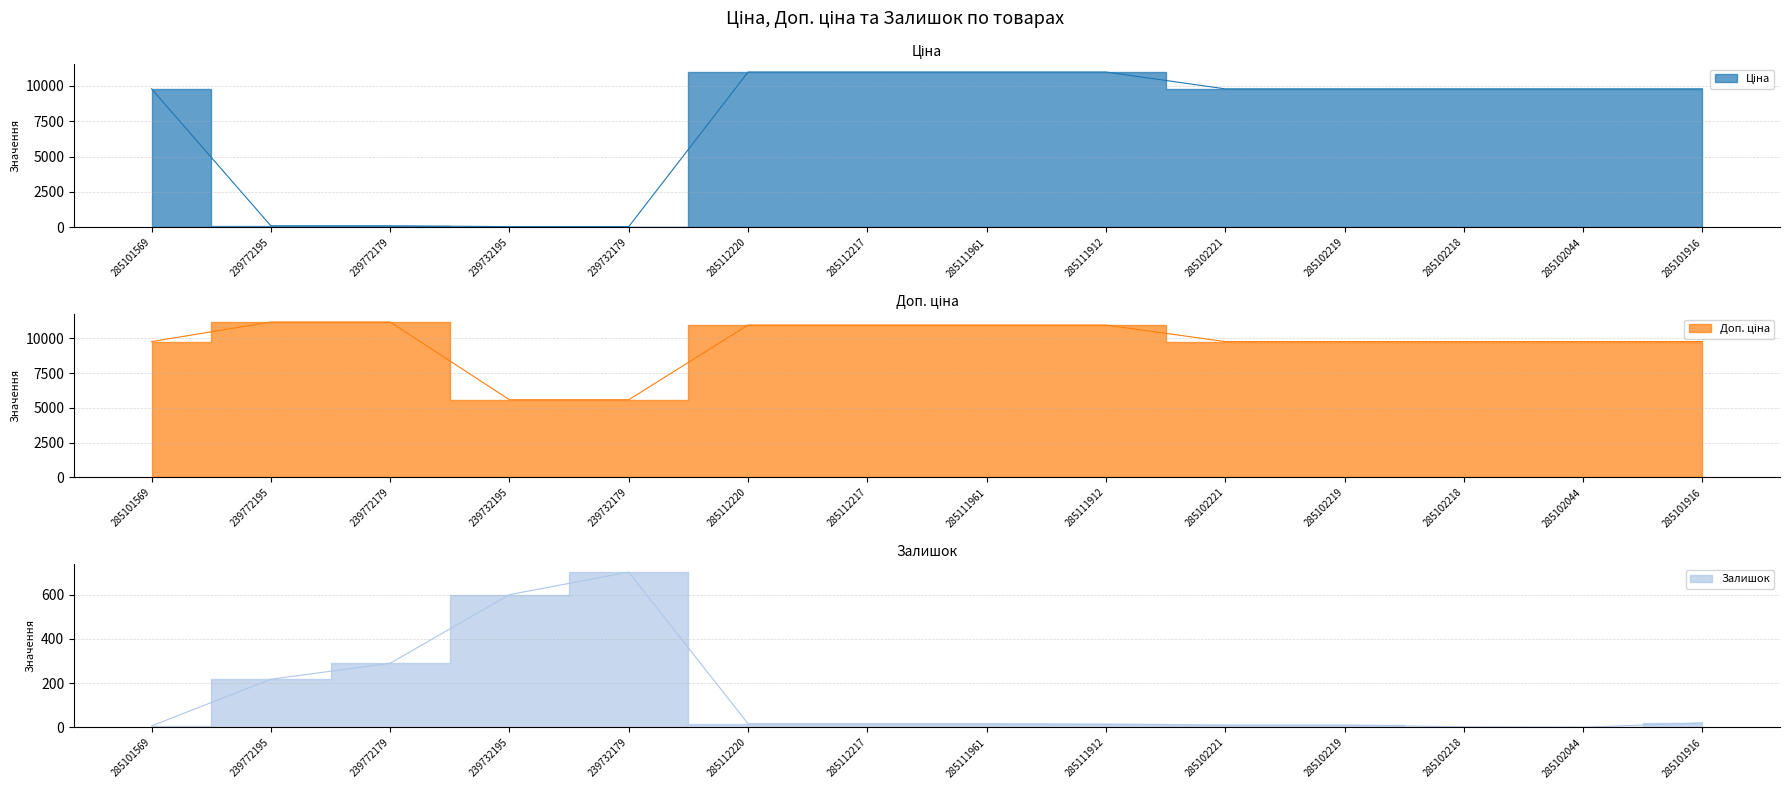

Which series has the largest range (max minus min)?

Ціна